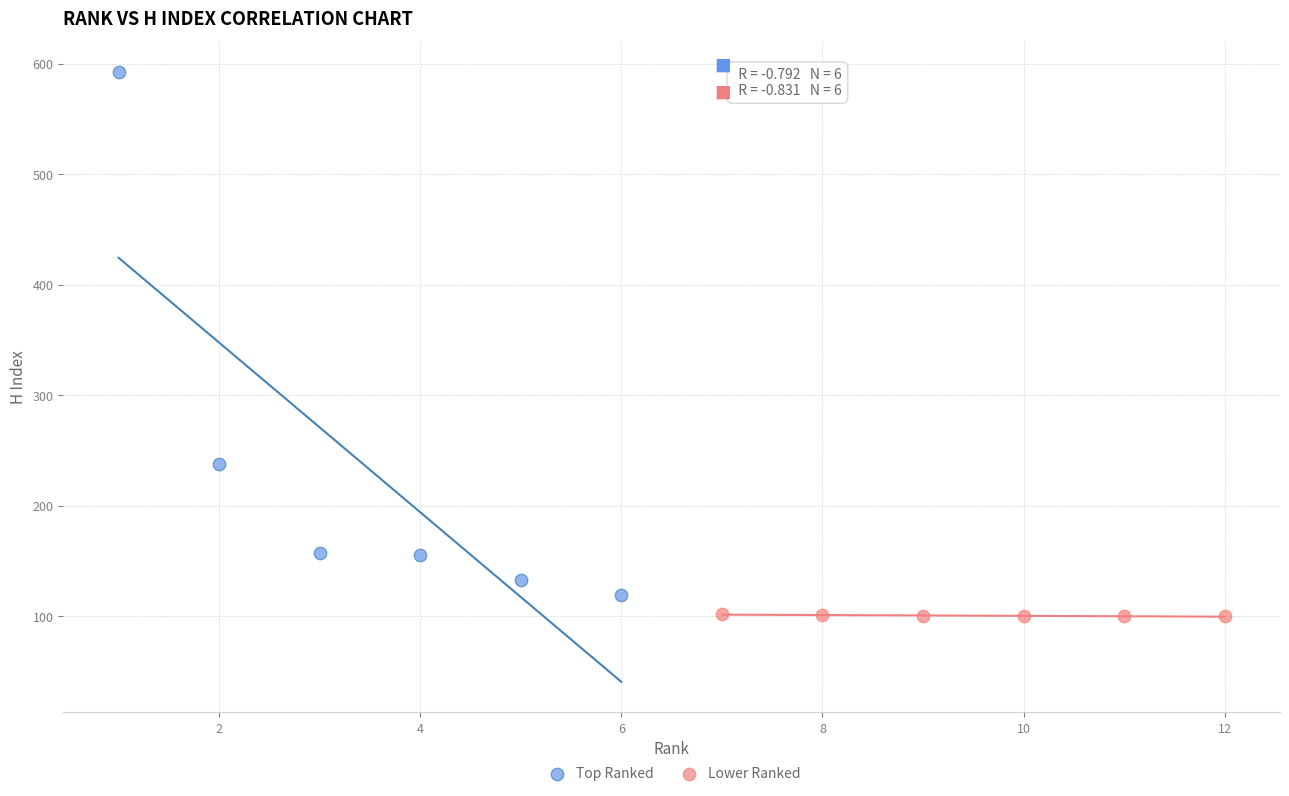

Which series contains the highest Y value?

Top Ranked